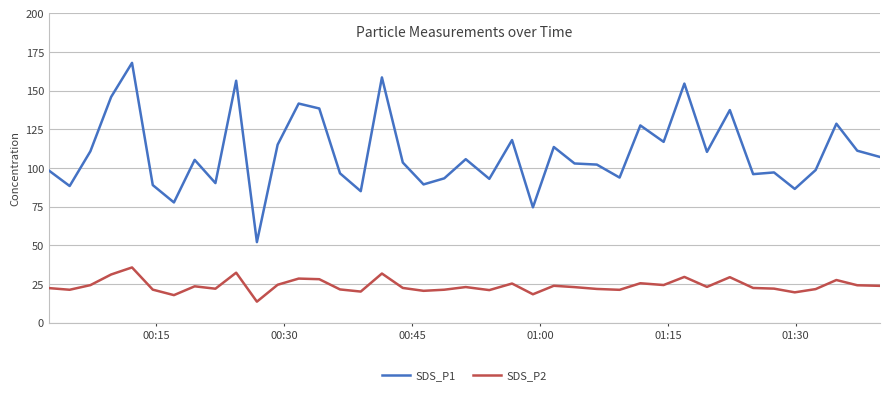

List the series in order of their overall mean, highest first.

SDS_P1, SDS_P2